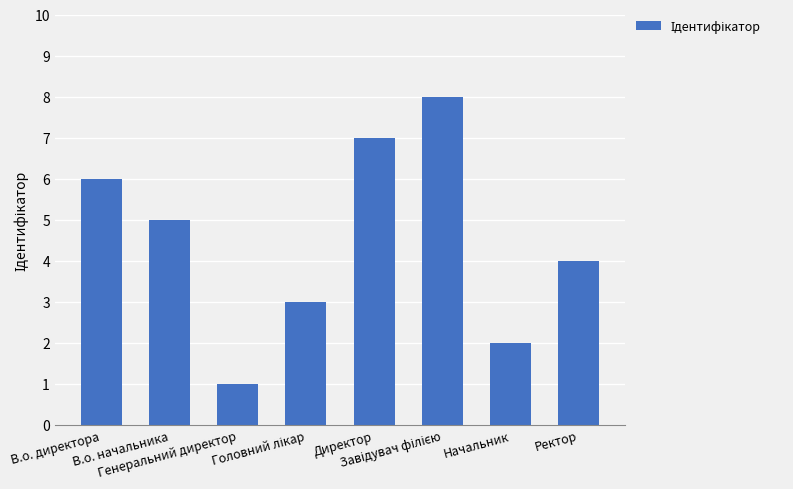

Read the value at Генеральний директор.

1